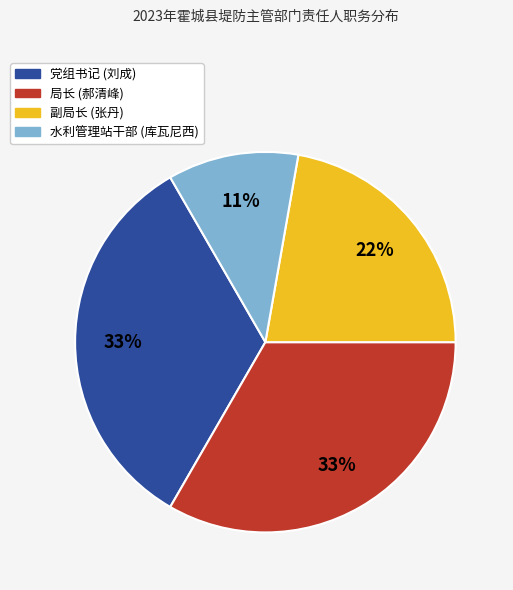

Is 水利管理站干部 (库瓦尼西) the majority of the pie?

No